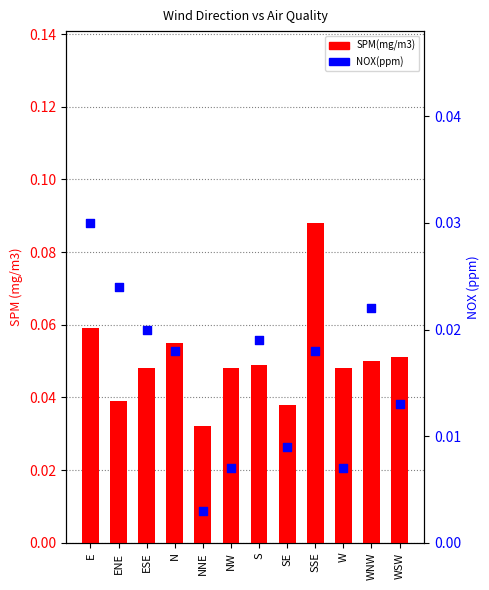

What are all the series names shown in the legend?

SPM(mg/m3), NOX(ppm)